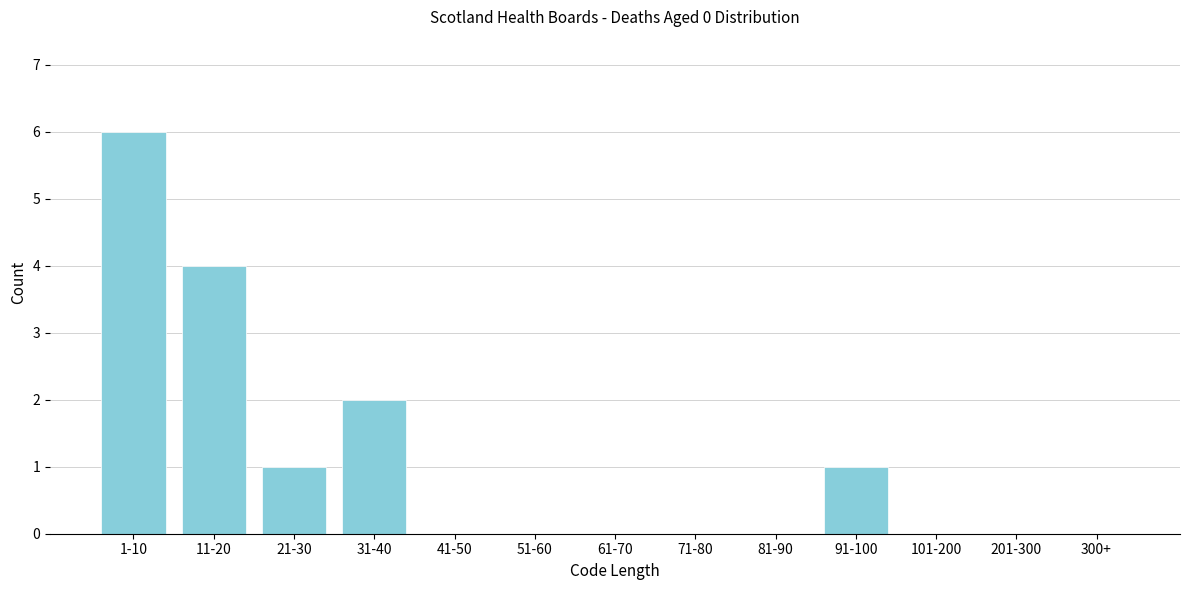

Reading right to left, list all the values displayed in this chart.

300+=0	201-300=0	101-200=0	91-100=1	81-90=0	71-80=0	61-70=0	51-60=0	41-50=0	31-40=2	21-30=1	11-20=4	1-10=6